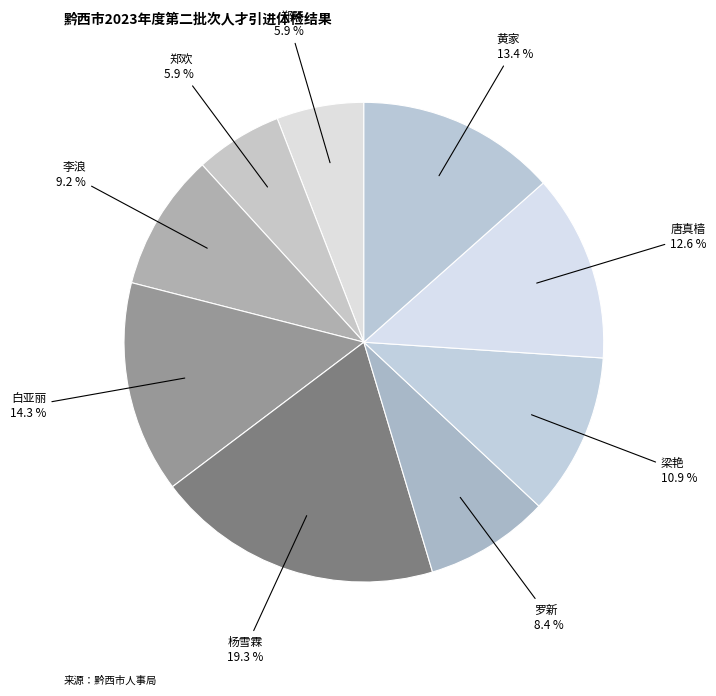

Between 梁艳 and 郑琴, which is larger?

梁艳